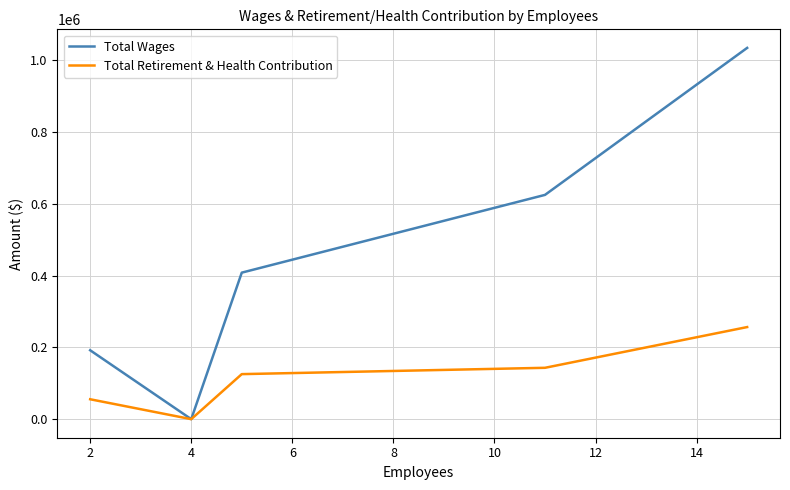

What is the difference between the second highest and second lowest values in the Total Retirement & Health Contribution series?

87597